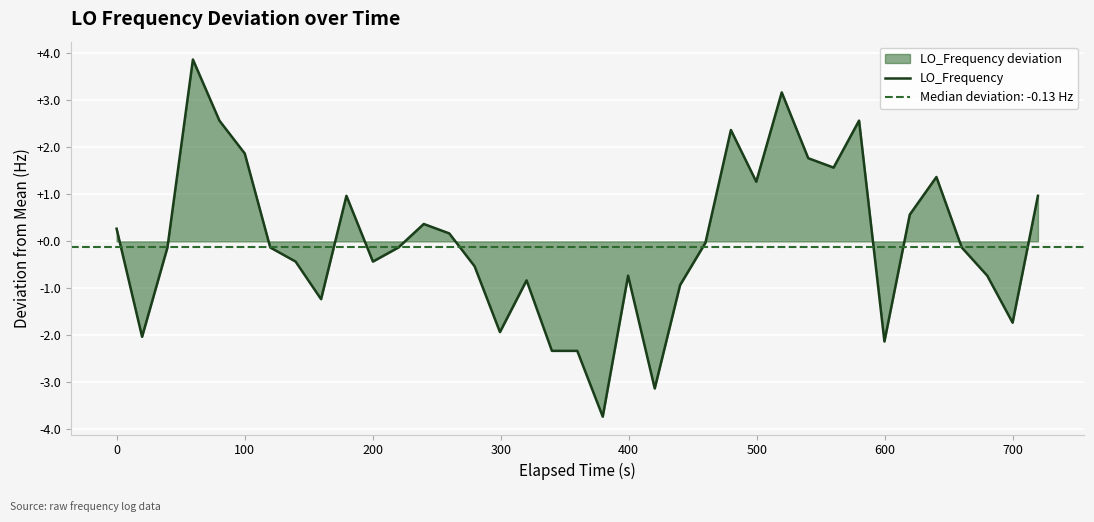

How many negative values are there?

21